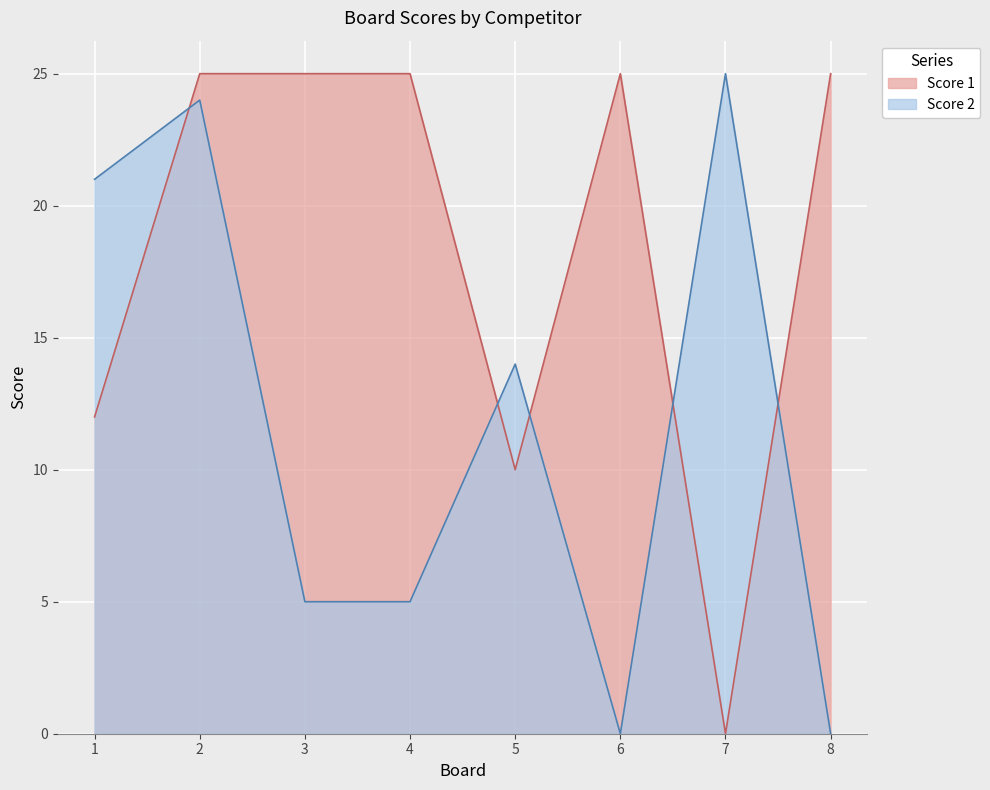

How many data points in Score 2 are above 14?

3